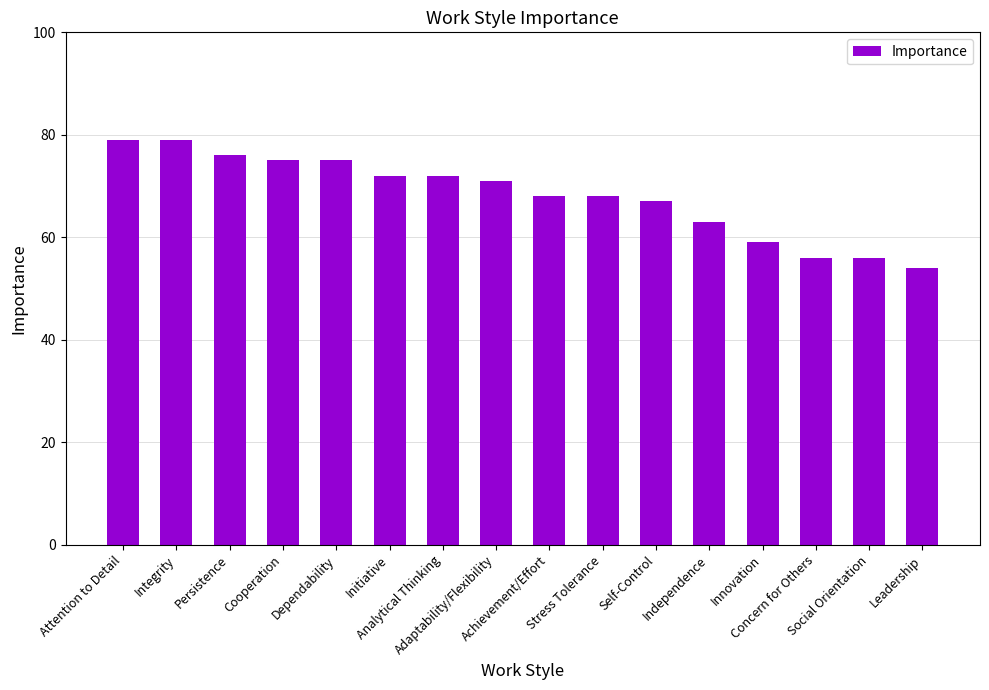

Where is the data nearest to the value 66?

Self-Control